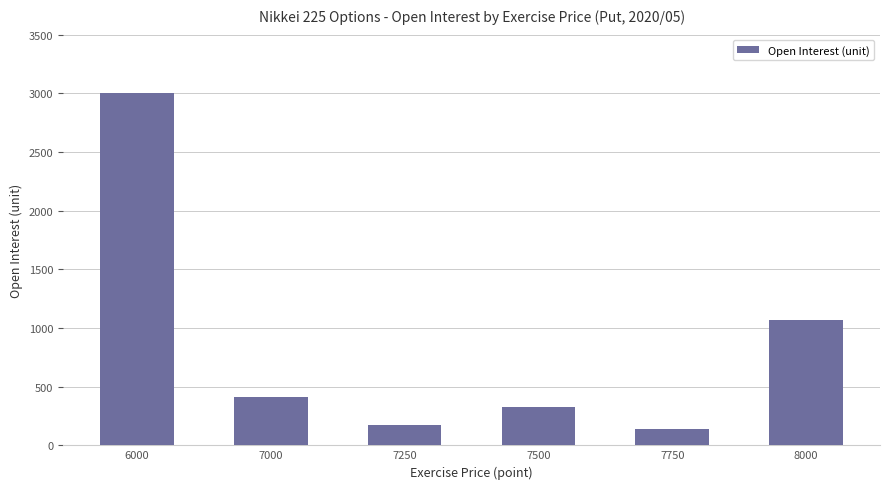

Reading right to left, transcribe all the data shown in this chart.

1065	140	325	173	411	3002